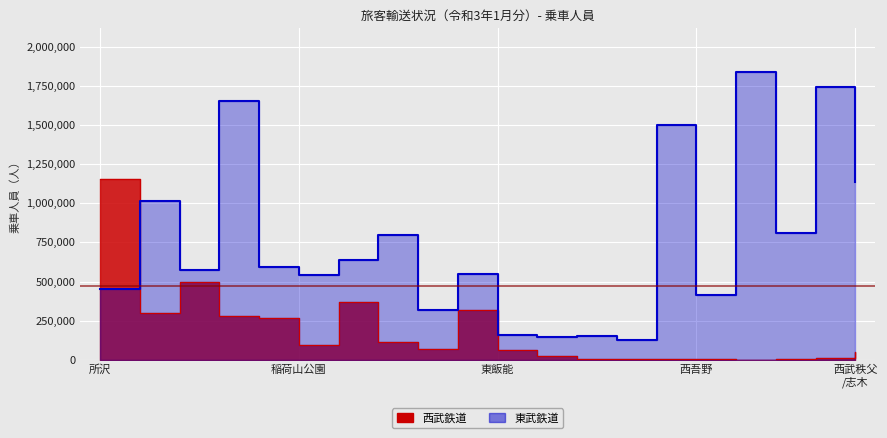

Rank the series by their maximum value, from lowest to highest.

西武鉄道, 東武鉄道